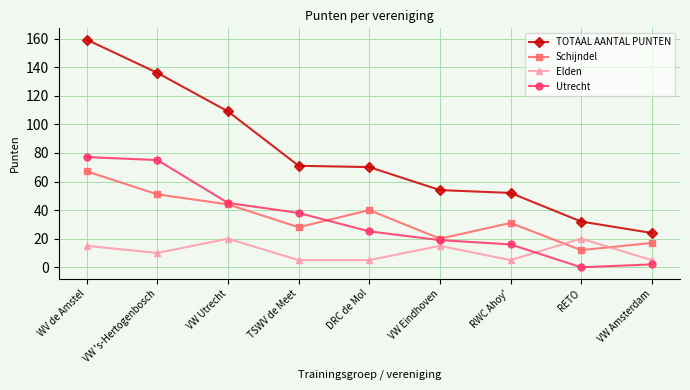

What is the difference between the TOTAAL AANTAL PUNTEN values at WV de Amstel and VW Eindhoven?

105.2